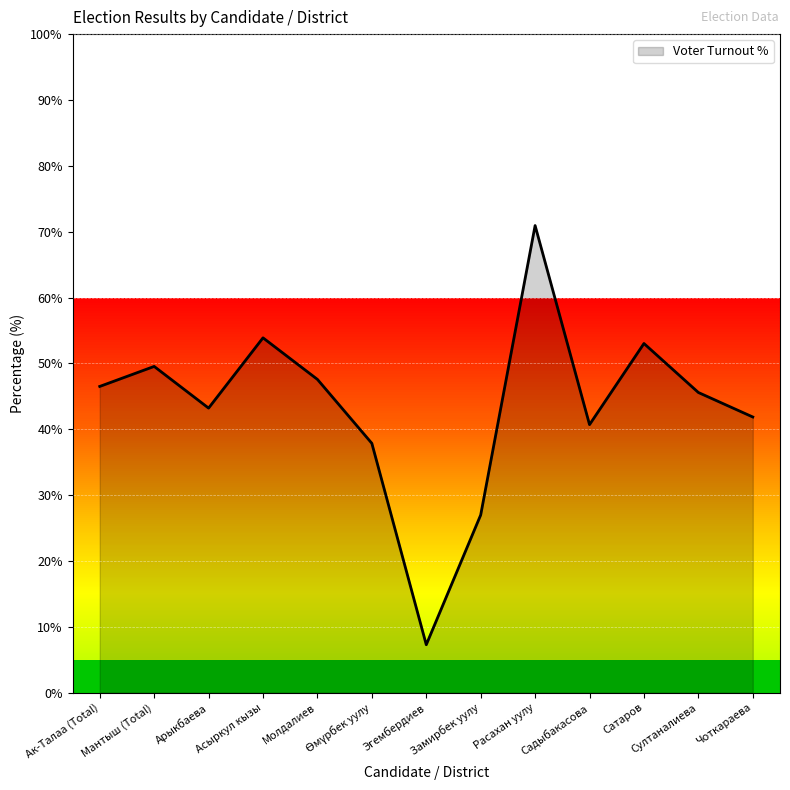

Count the number of values greater than 45.

7